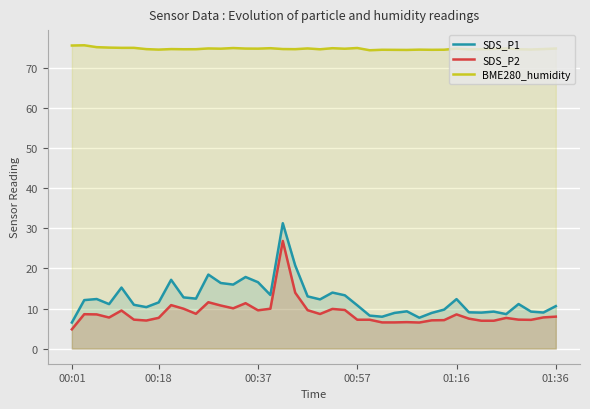

Which series has the largest total across all categories?

BME280_humidity